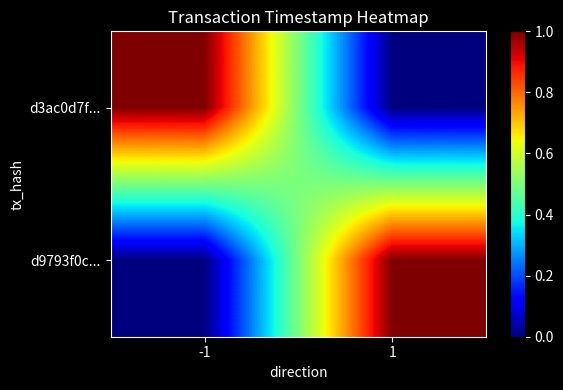

Reading left to right, list all the values displayed in this chart.

d3ac0d7f...: -1=1.0	1=0.0
d9793f0c...: -1=0.0	1=1.0